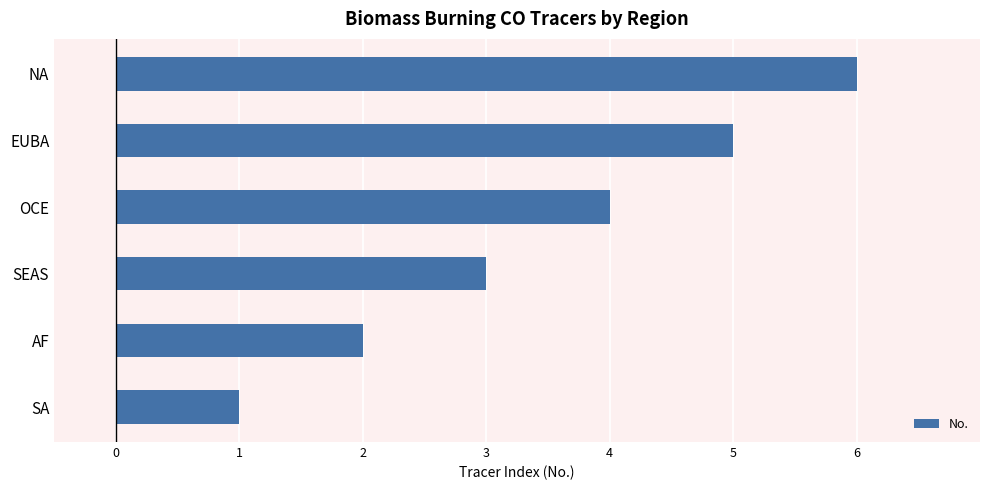

Rank the categories by value from highest to lowest.

NA, EUBA, OCE, SEAS, AF, SA